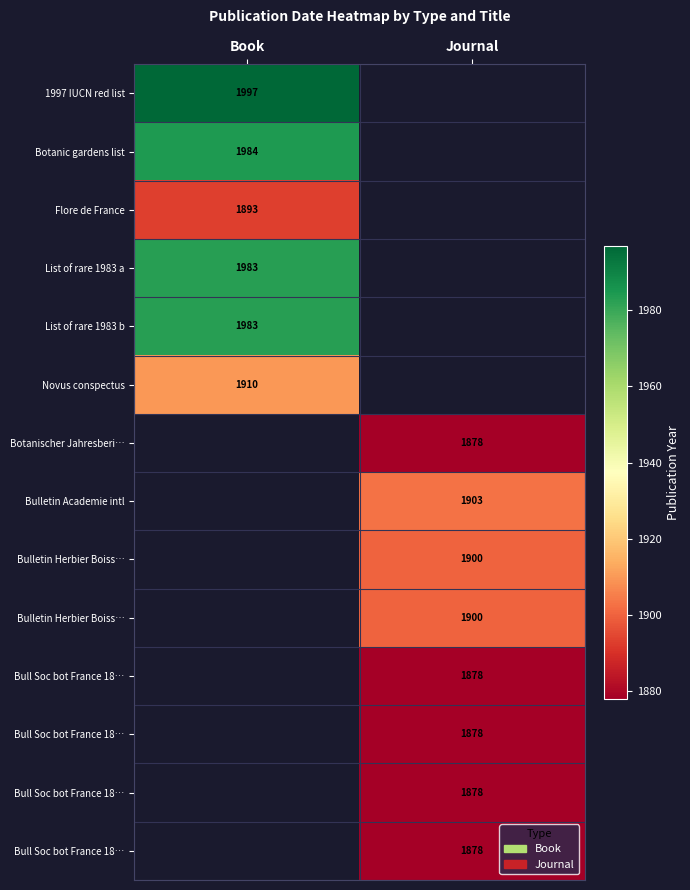

What is the greatest value displayed?

1997.0